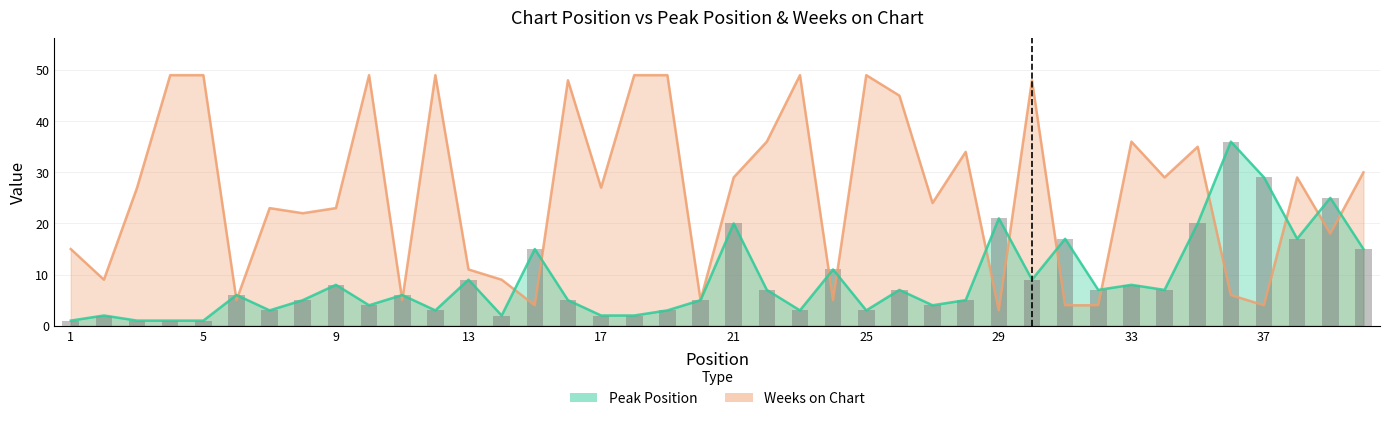

What is the average value of the Weeks on Chart series?

26